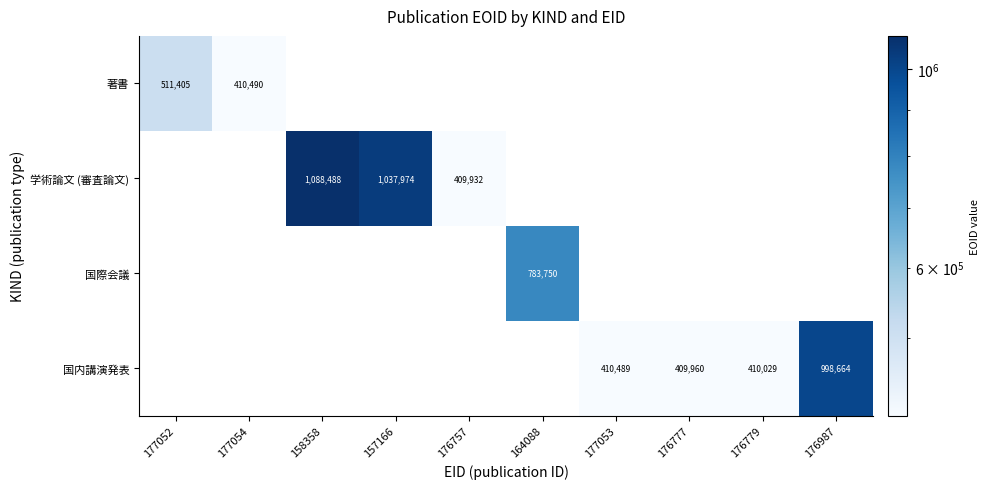

The 国内講演発表 series shows 723920 at 177053. True or false?

False